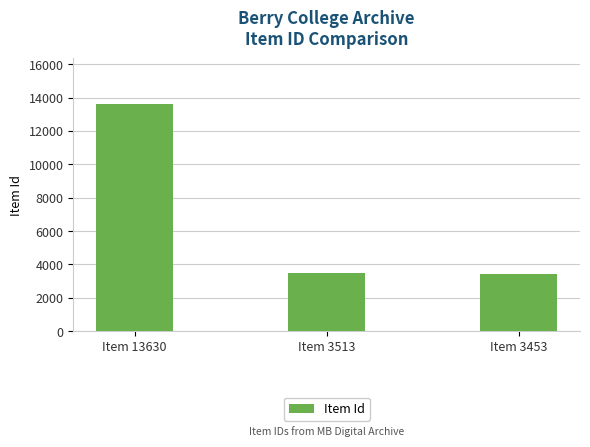

How many data points does each series have?

3